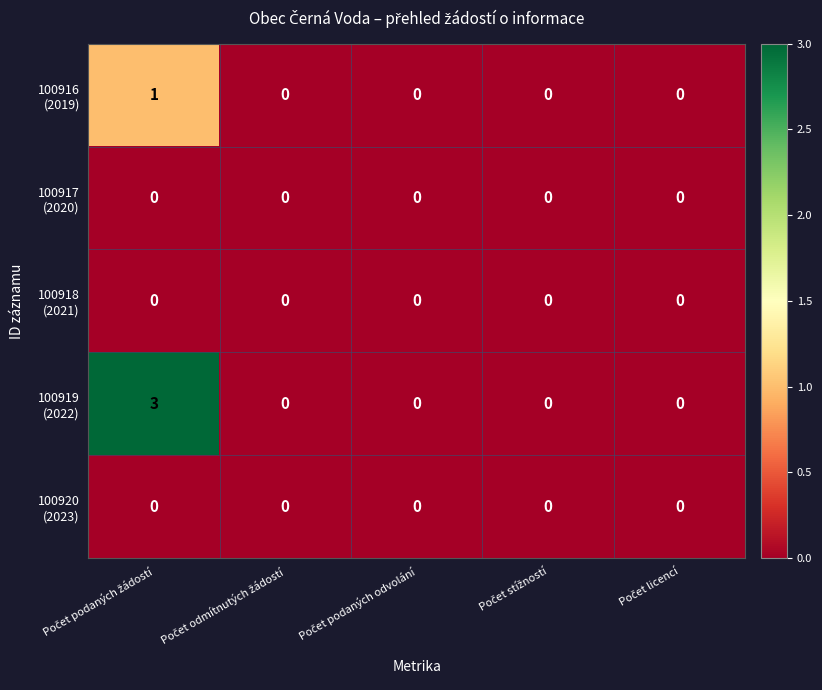

What is the total value across all series at Počet podaných žádostí?

4